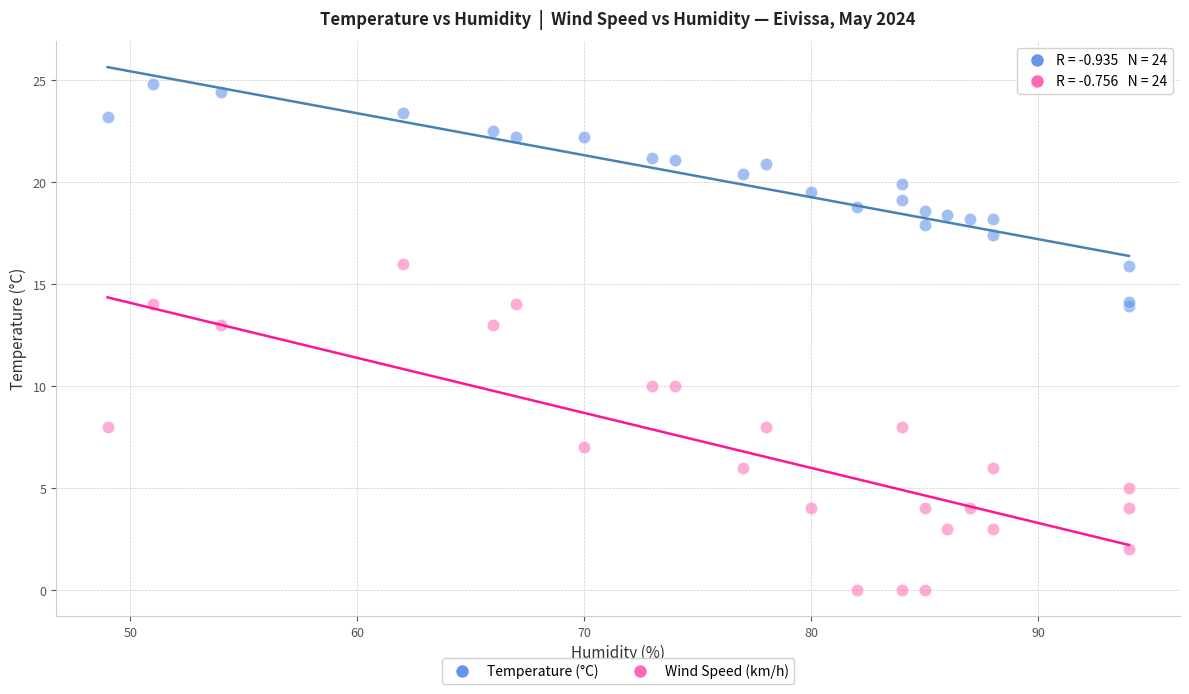

Which series reaches the maximum Y coordinate?

Temperature (°C)